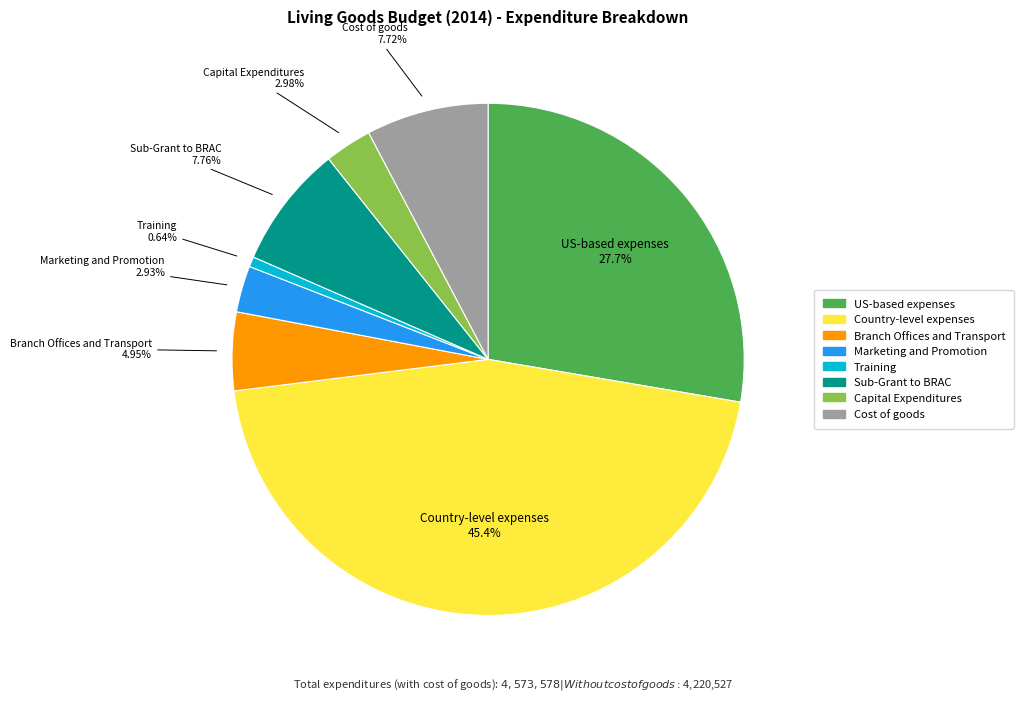

Which has a higher value, Country-level expenses or Marketing and Promotion?

Country-level expenses